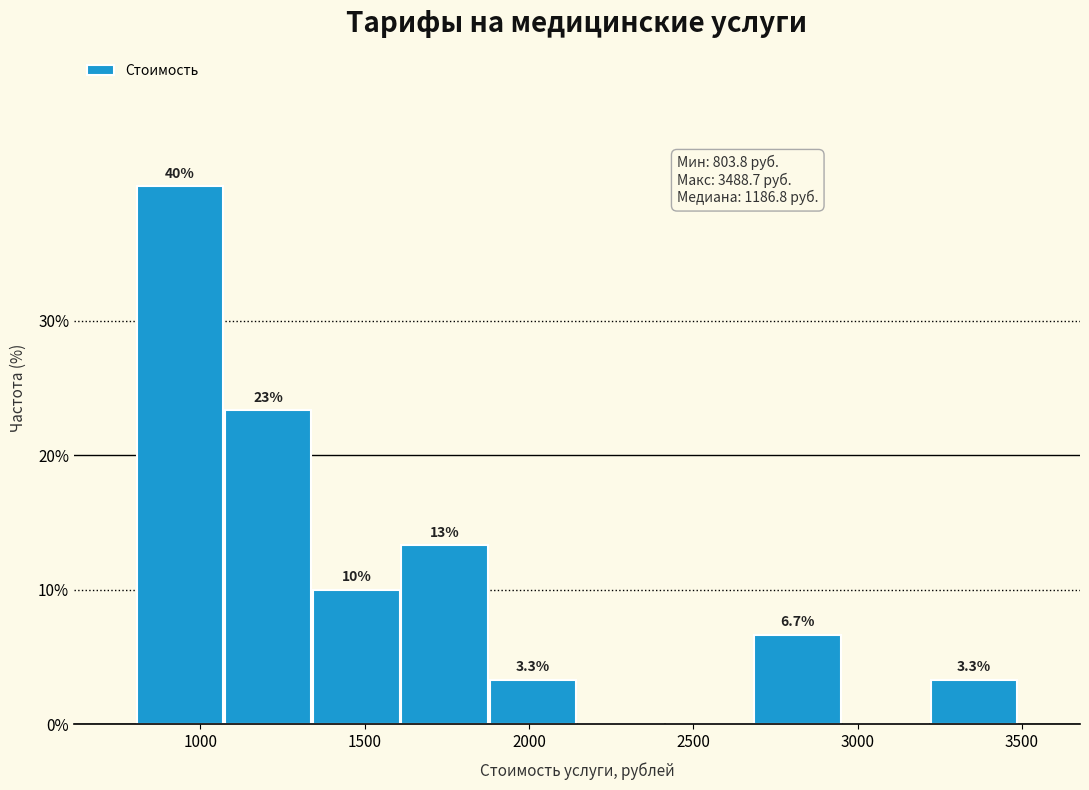

Which range on the x-axis has the tallest bar?

800 to 1050